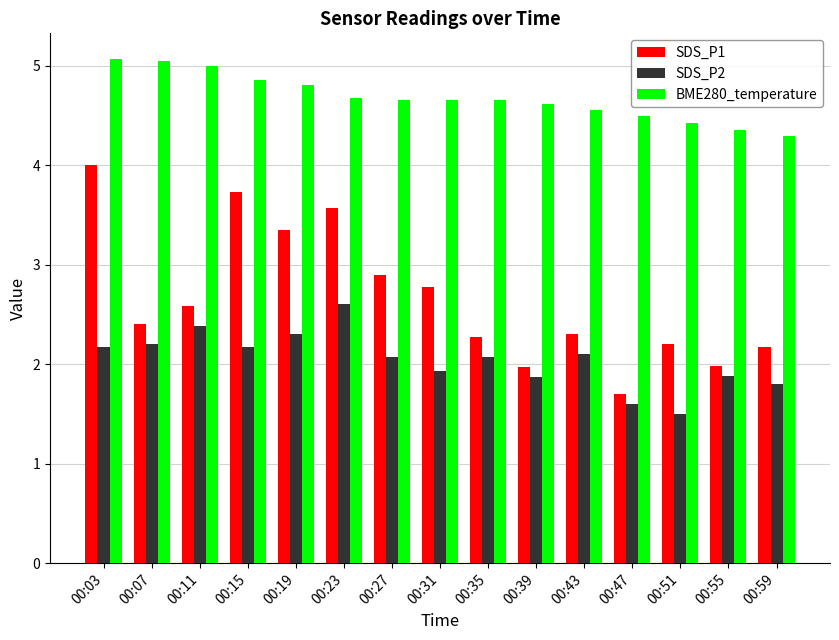

Rank the series by their maximum value, from highest to lowest.

BME280_temperature, SDS_P1, SDS_P2